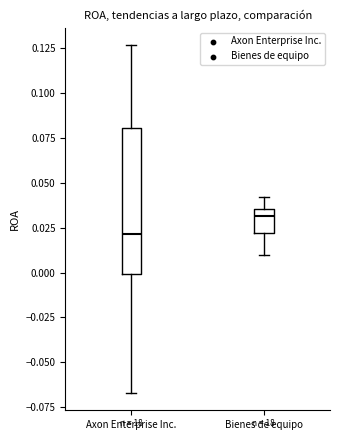

Comparing the boxes themselves (not the whiskers), which one is the tallest?

Axon Enterprise Inc.